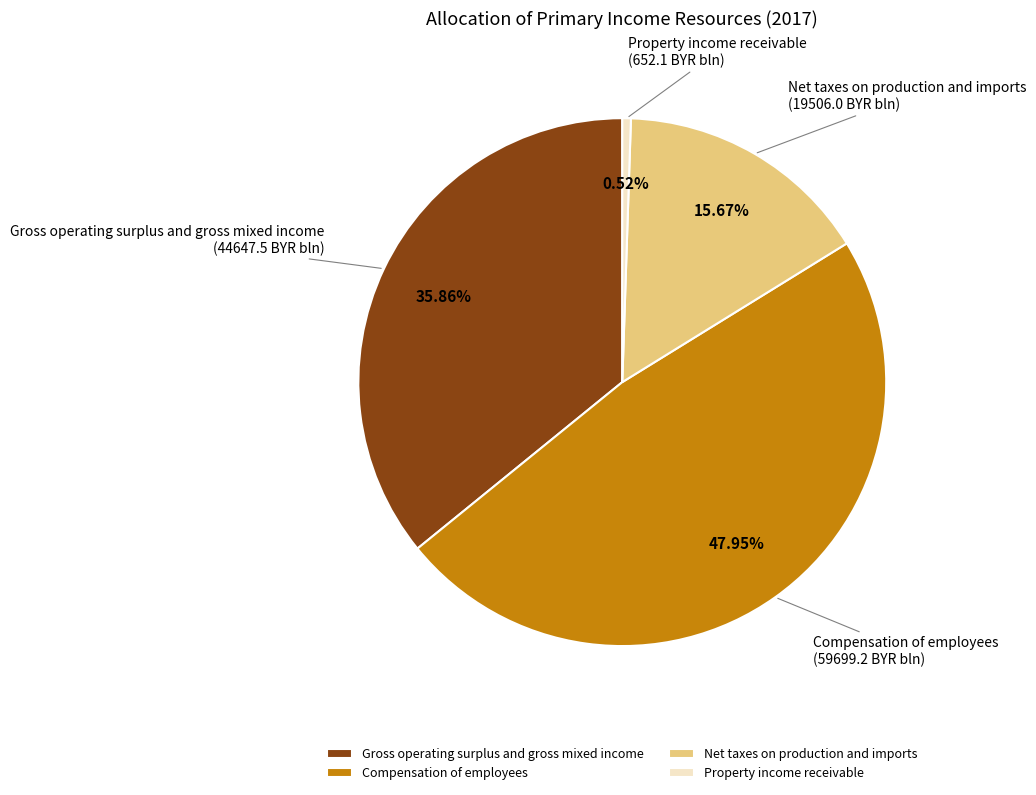

To the nearest percent, what is the difference between the Net taxes on production and imports and Property income receivable slice percentages?

15%